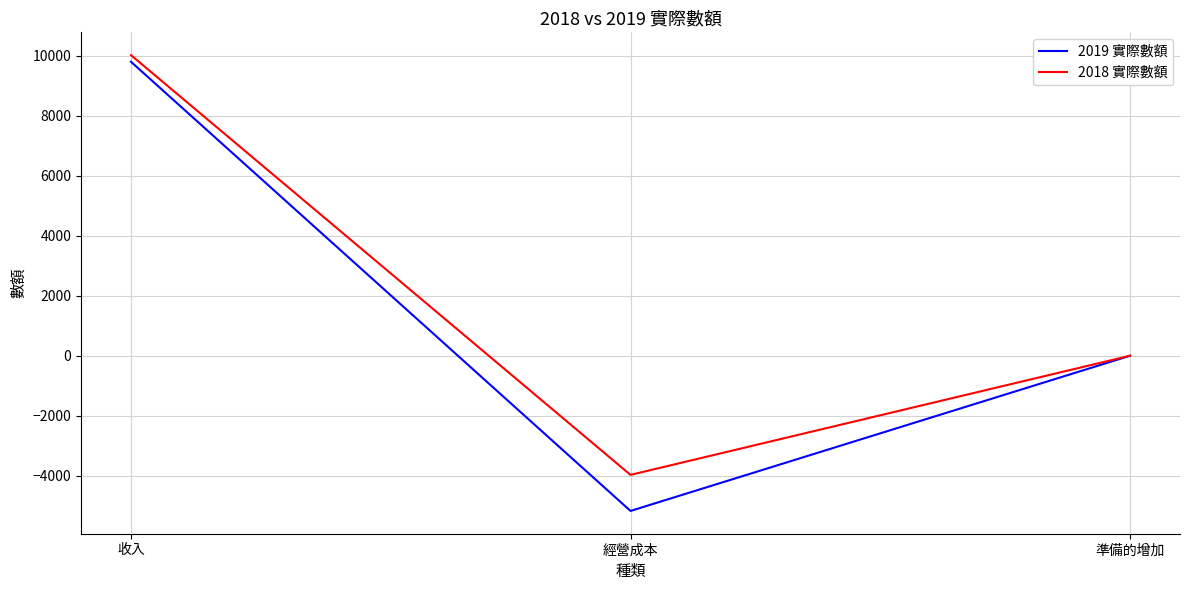

Count the number of data series in this chart.

2